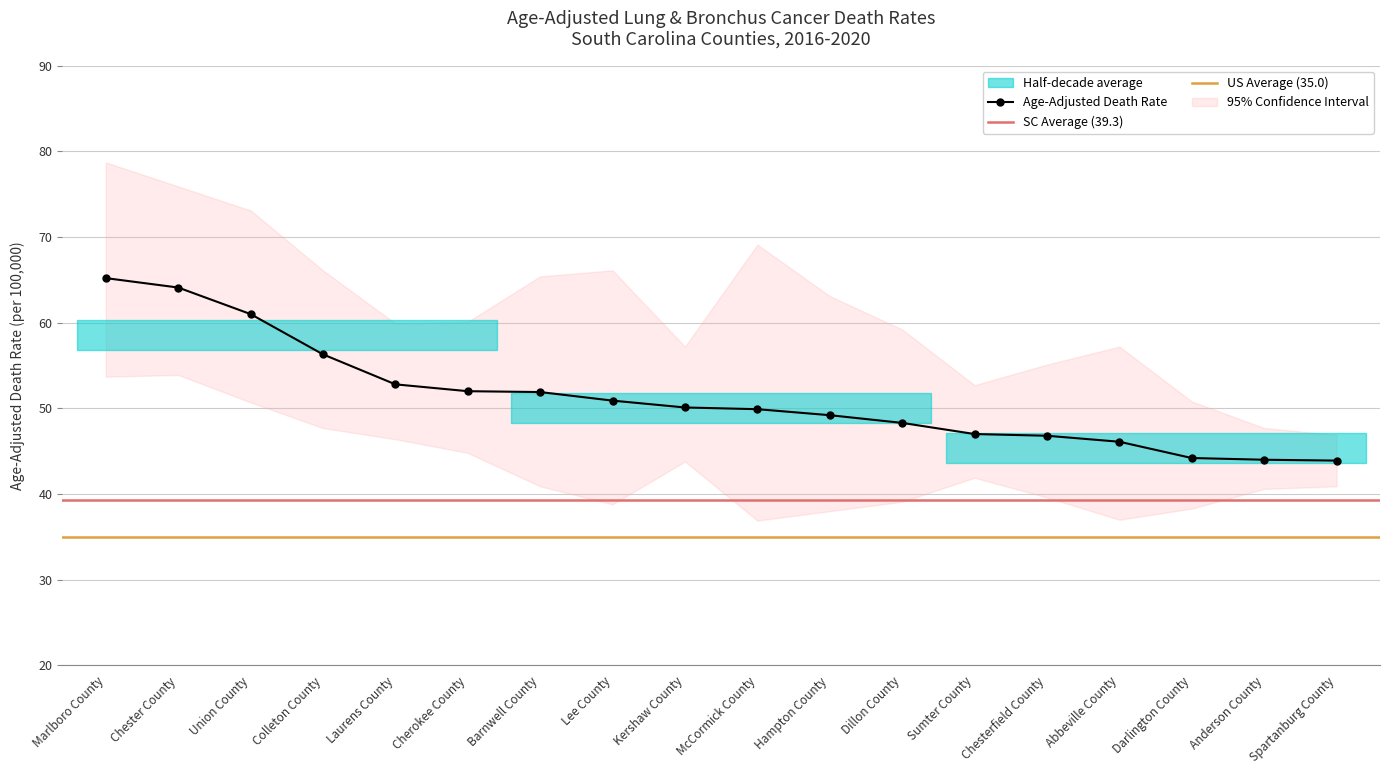

At which category does Lower CI (Rate) reach its first local peak?

Chester County